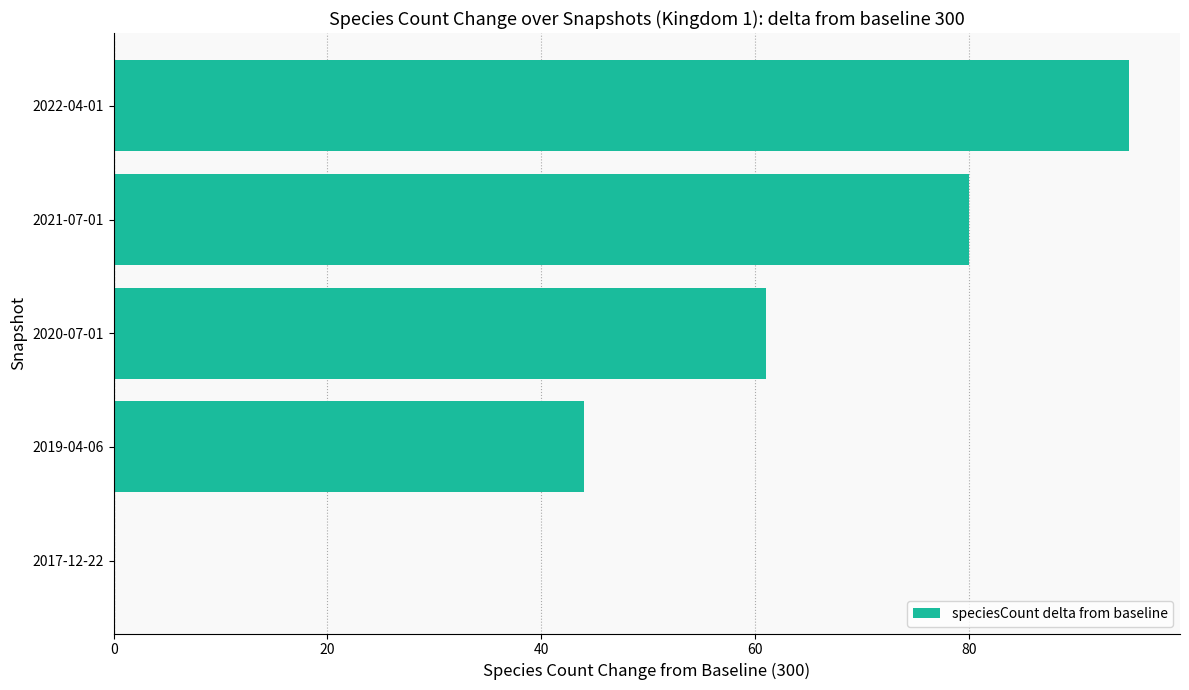

What is the sum of all values?

280